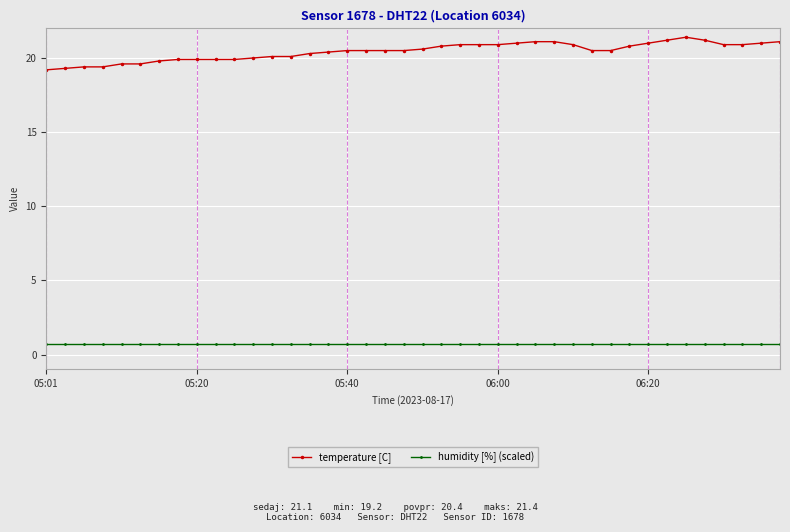

What is the maximum value shown in the chart?

21.4